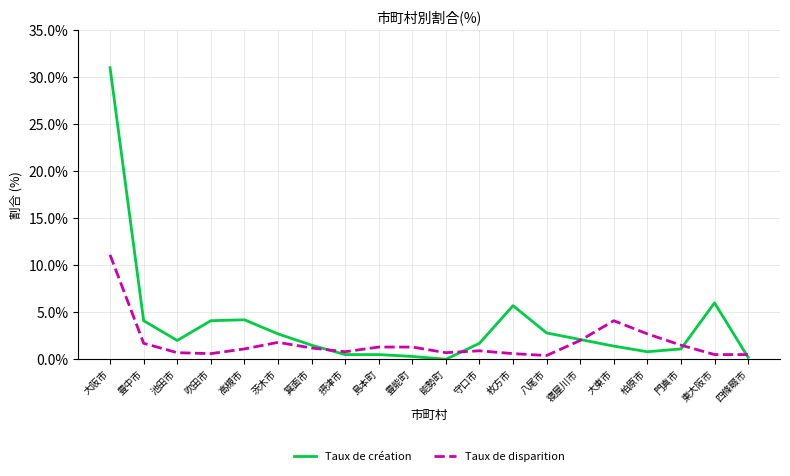

What is the difference between the maximum and minimum values in the Taux de création series?

31.0